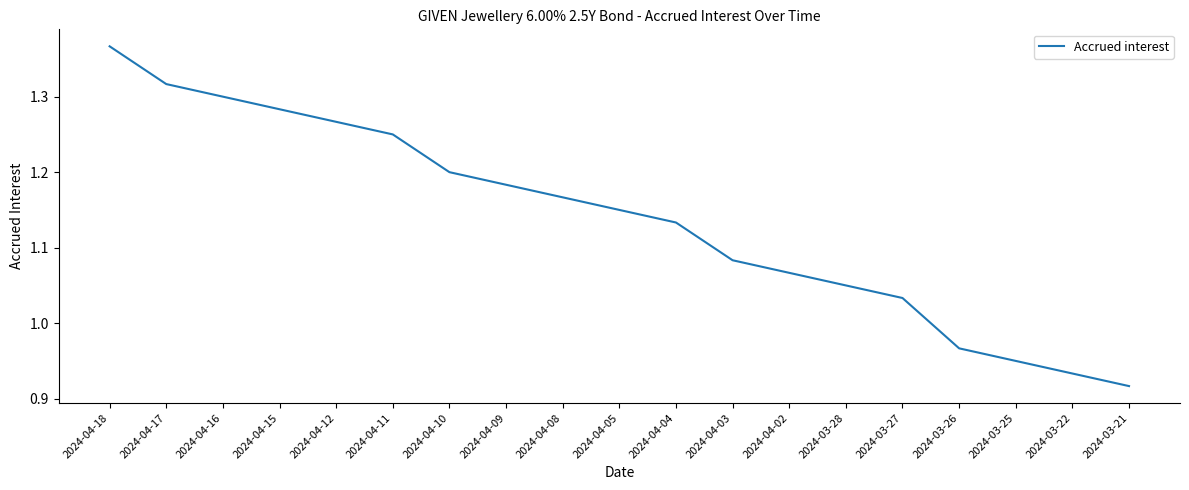

At which label does the data first exceed 1?

2024-04-18